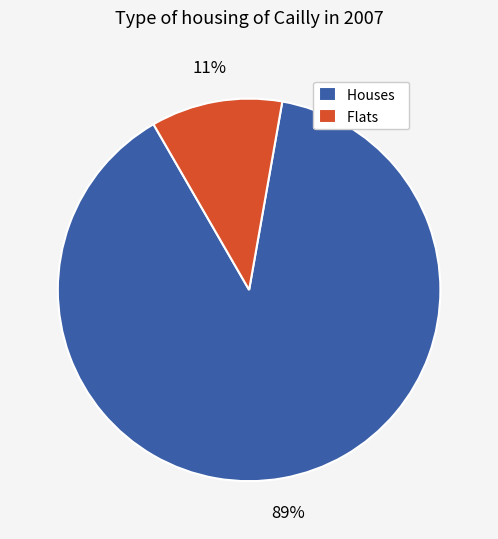

How many slices are in this pie chart?

2